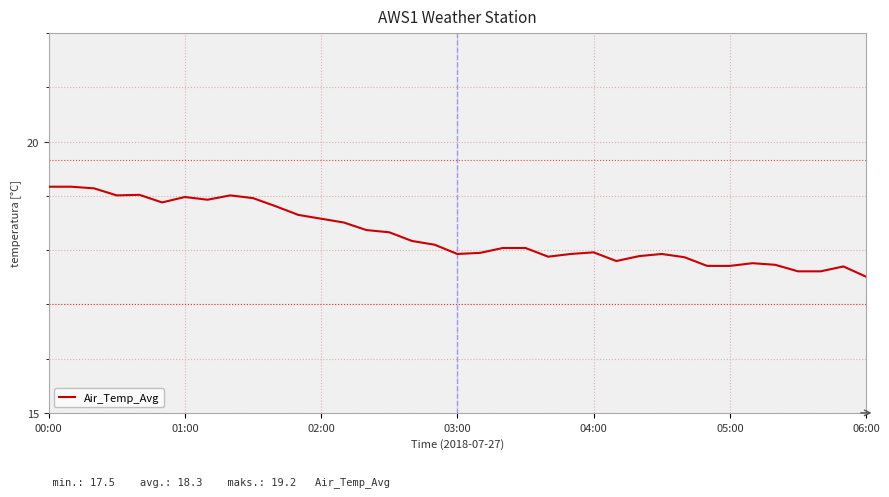

What is the difference between the maximum and minimum values?

1.7